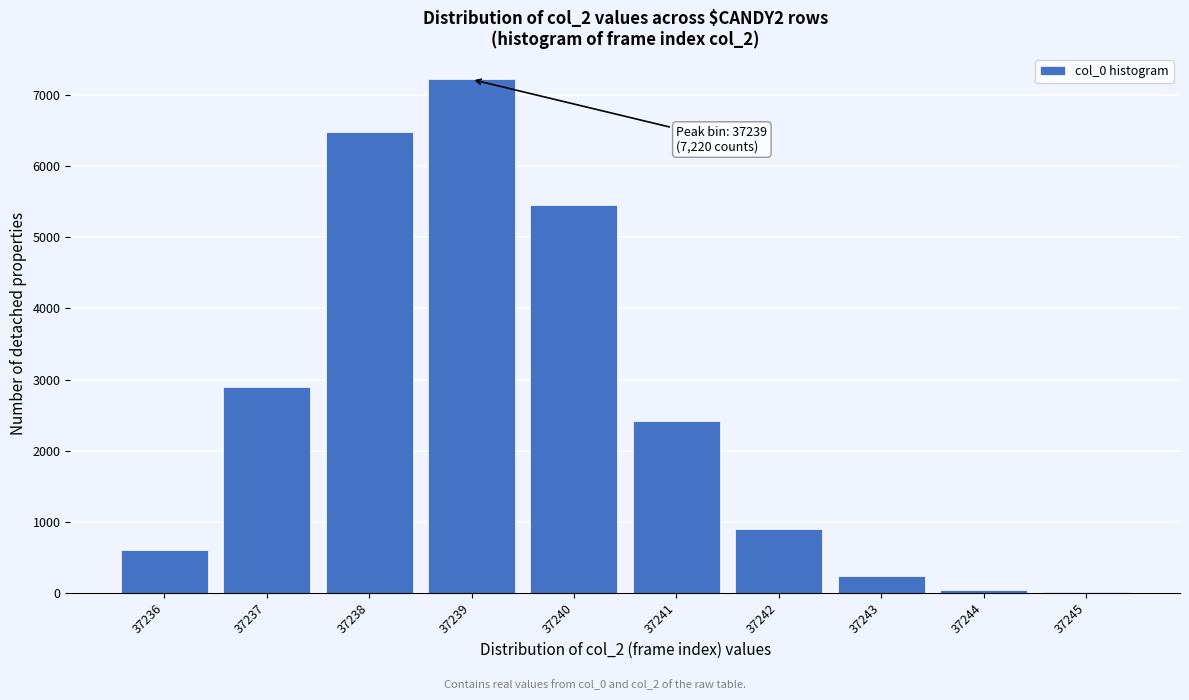

Reading right to left, extract all data points from this chart.

37245=8	37244=45	37243=239	37242=901	37241=2418	37240=5448	37239=7220	37238=6487	37237=2900	37236=605